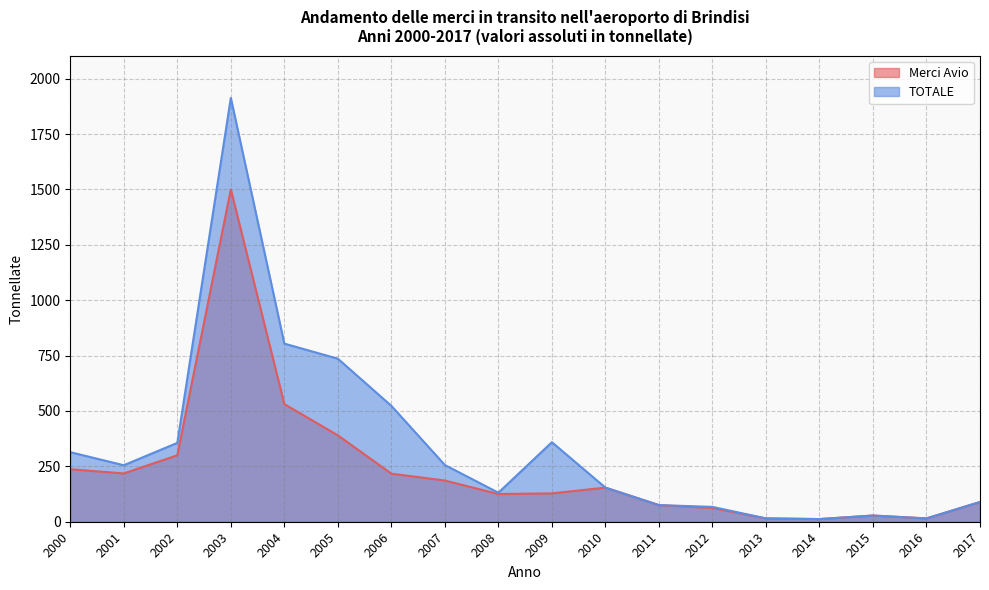

What value does the TOTALE series have at 2013?

15